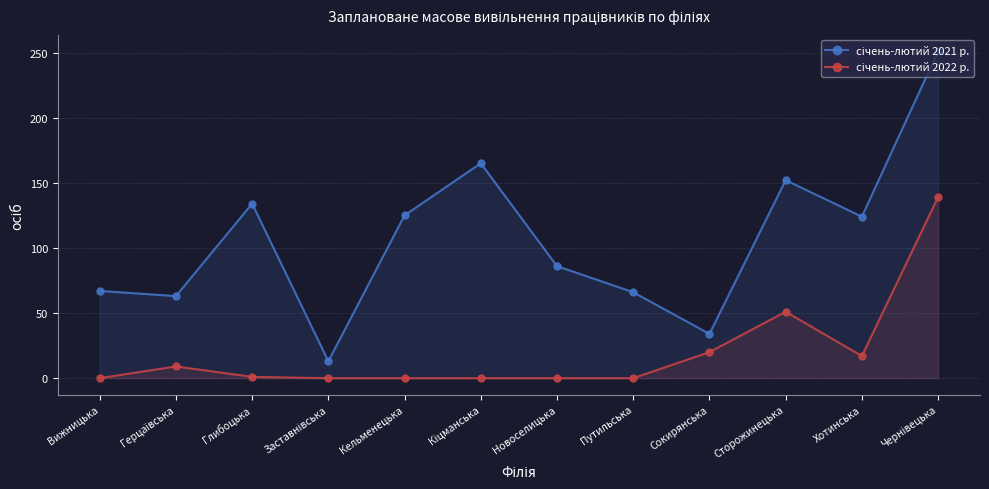

What are all the series names shown in the legend?

січень-лютий 2021 р., січень-лютий 2022 р.